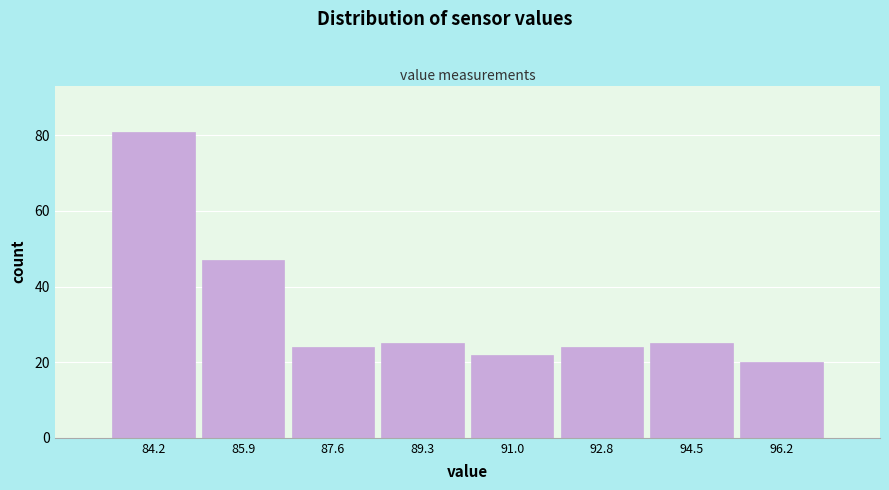

Reading right to left, extract all data points from this chart.

96.2=20	94.5=25	92.8=24	91.0=22	89.3=25	87.6=24	85.9=47	84.2=81